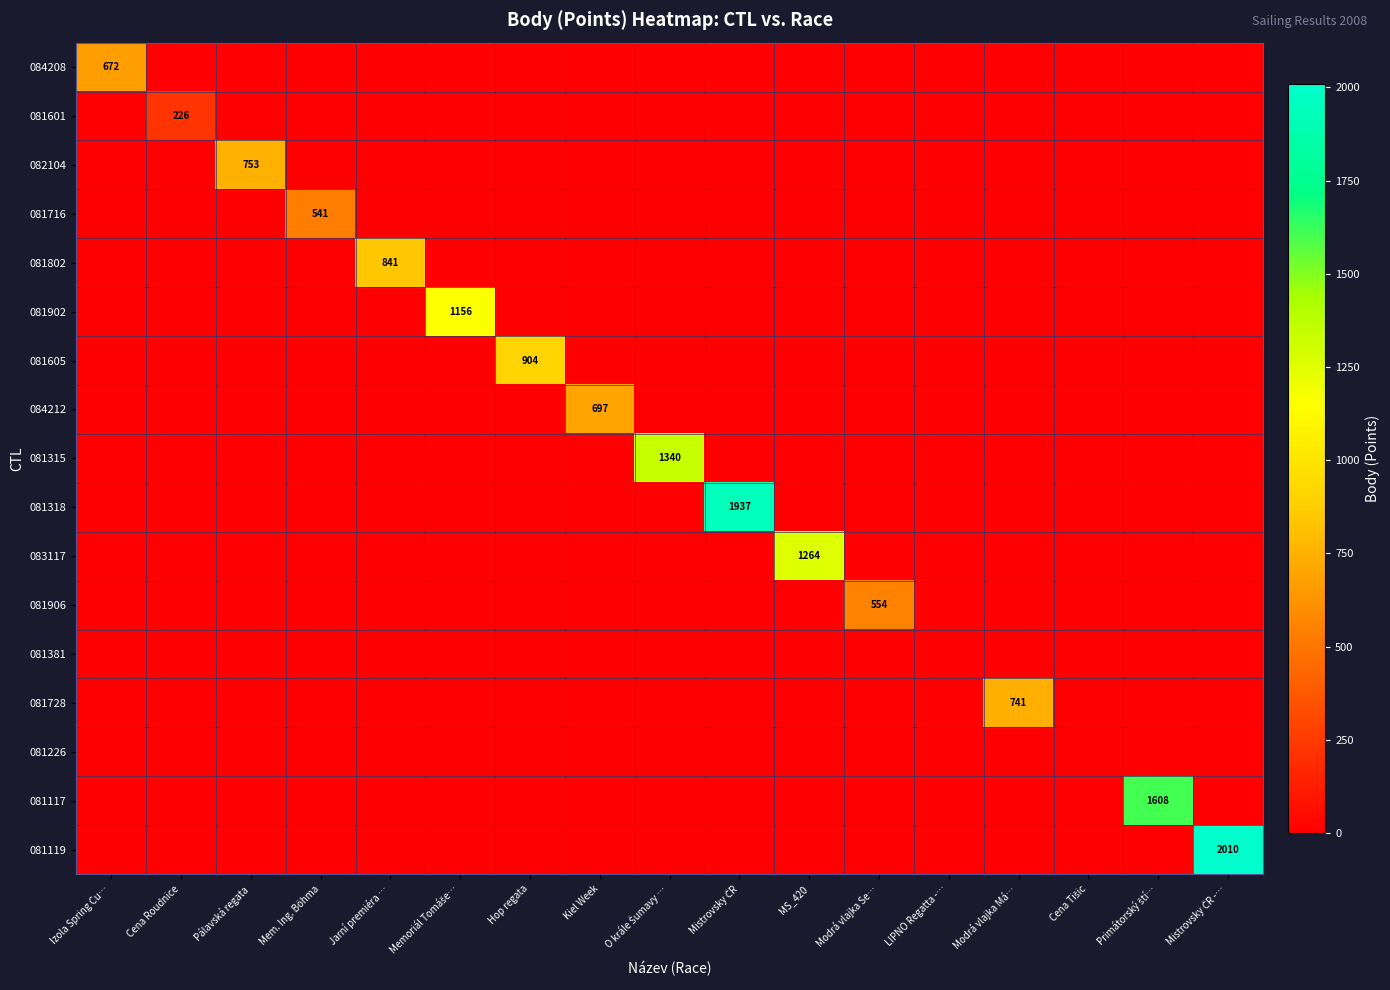

What is the sum of all 081315 values?

1340